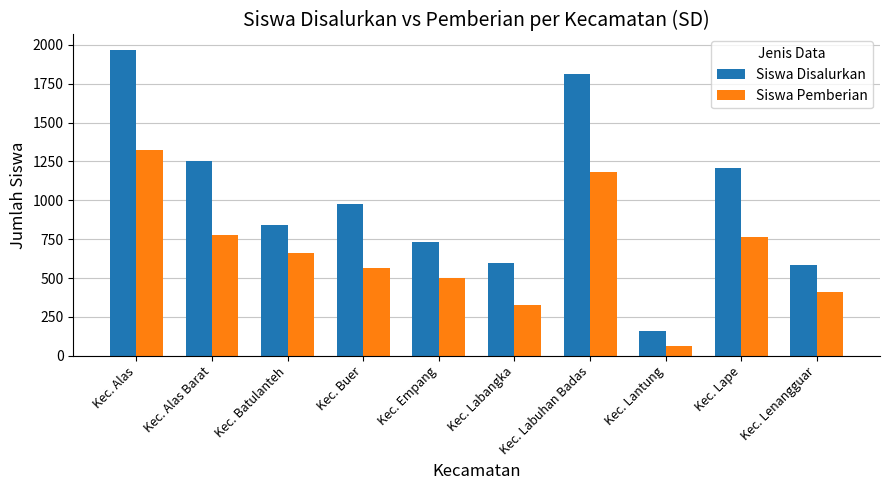

What is the label of the 7th bar from the left?

Kec. Labuhan Badas